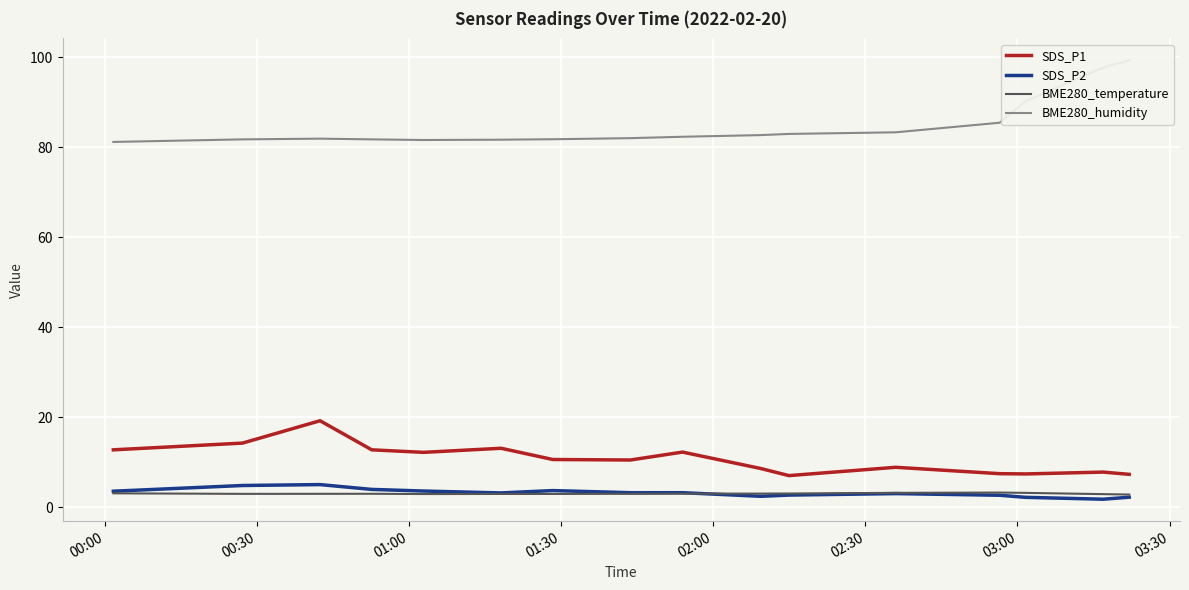

What is the smallest value displayed?

1.8